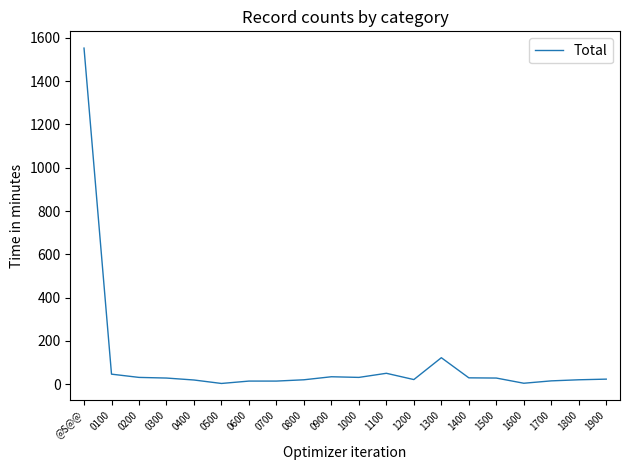

What is the difference between the maximum and minimum values?

1550